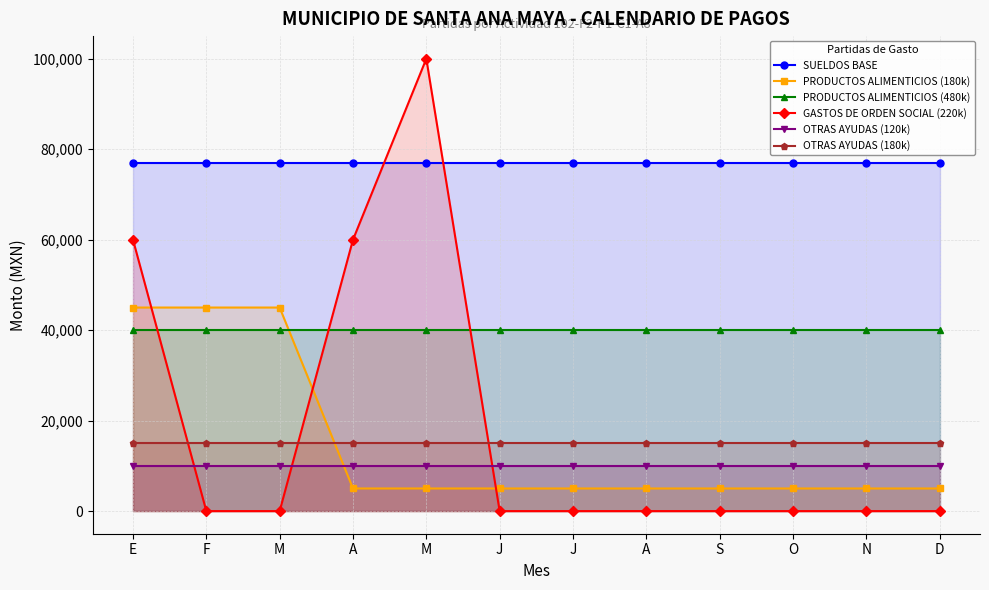

The SUELDOS BASE series shows 76980 at N. True or false?

True